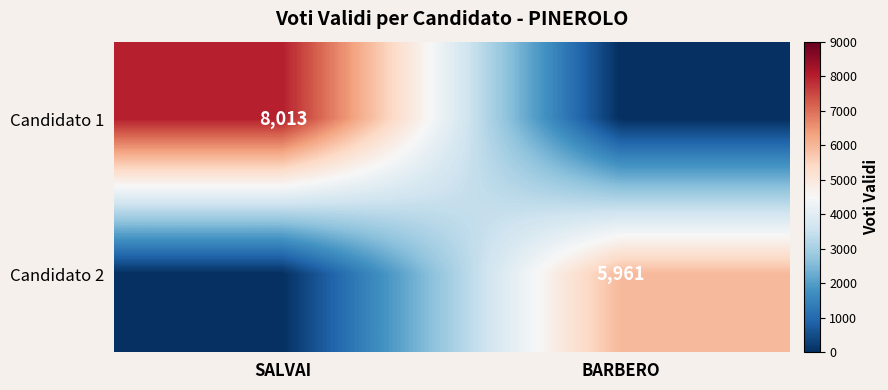

Is it true that Candidato 1 equals 8013 at SALVAI?

True